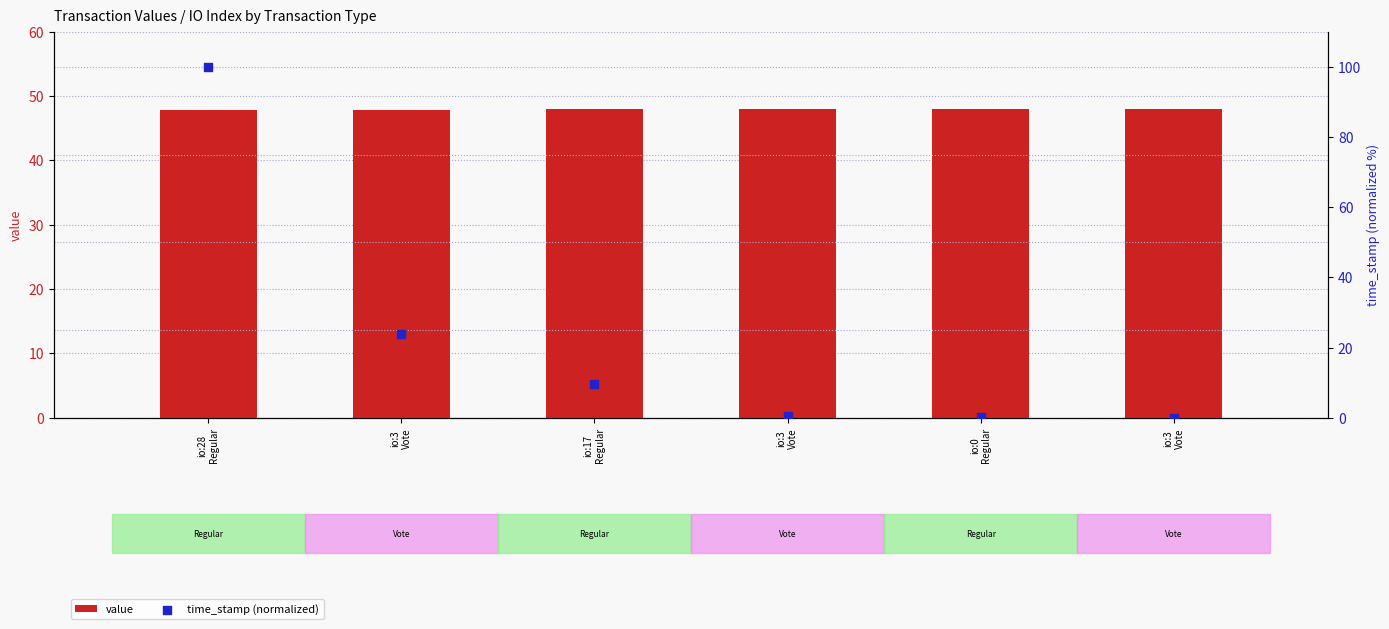

At how many categories does at least one series exceed 18?

6